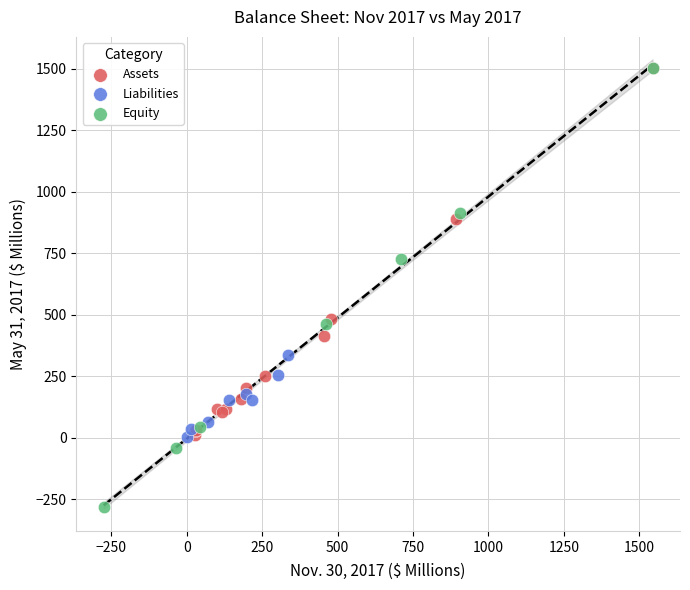

Which series has the largest Y range (max minus min)?

Equity